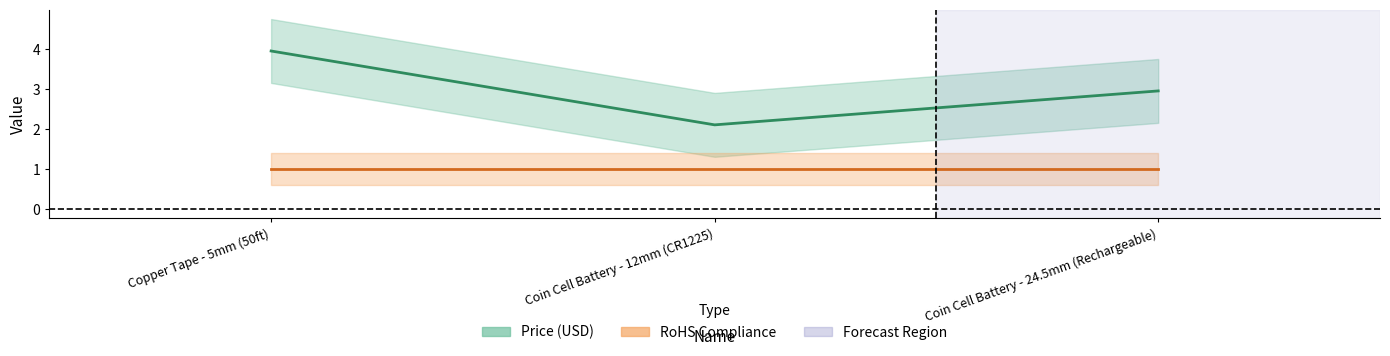

What is the minimum value shown in the chart?

2.1